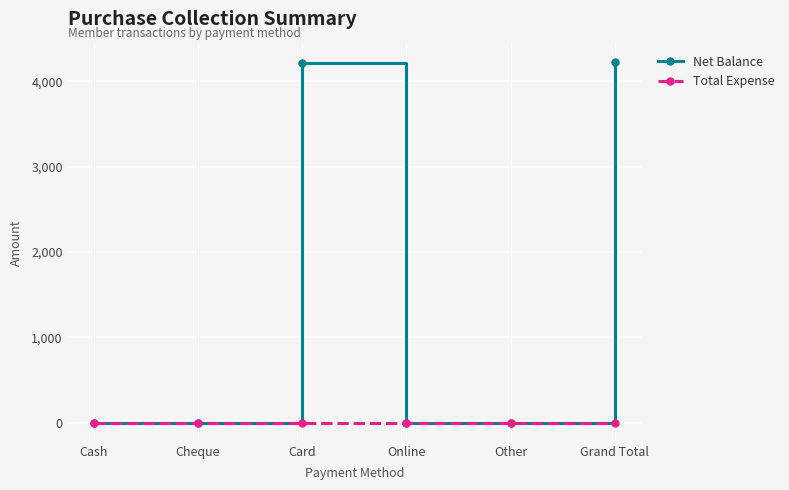

What is the label of the 5th point from the left?

Other